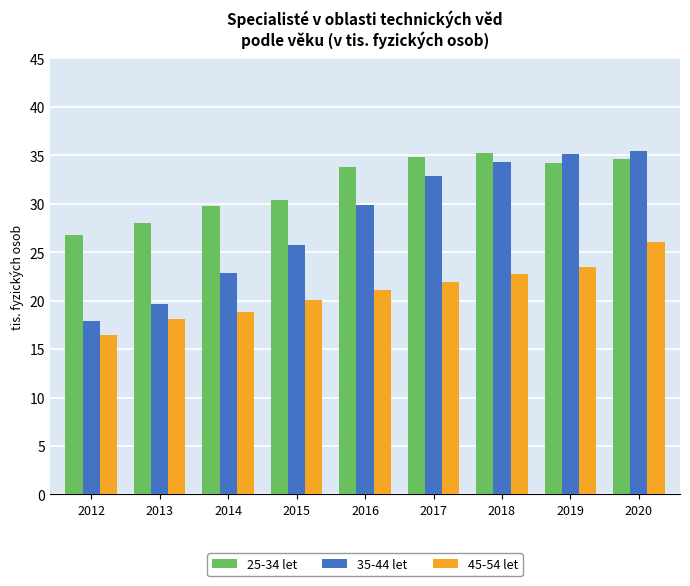

What is the value of the 25-34 let bar at the 9th from the left?

34.6